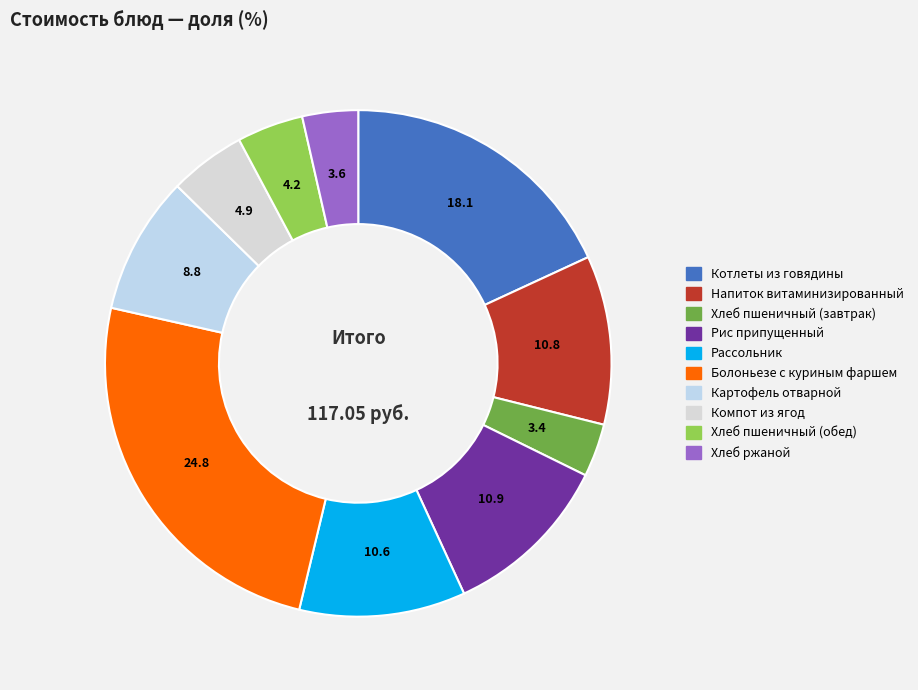

How many slices are in this pie chart?

10